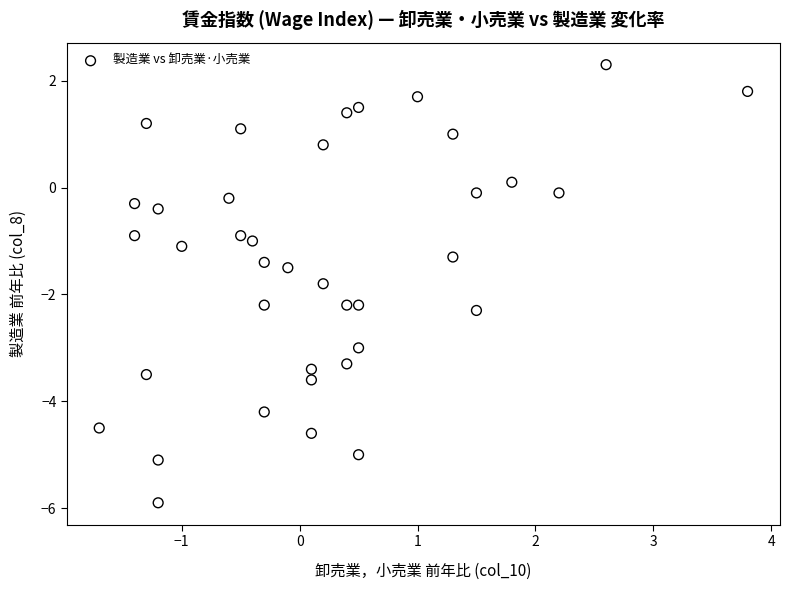

What is the range of X values (max minus min)?

5.5